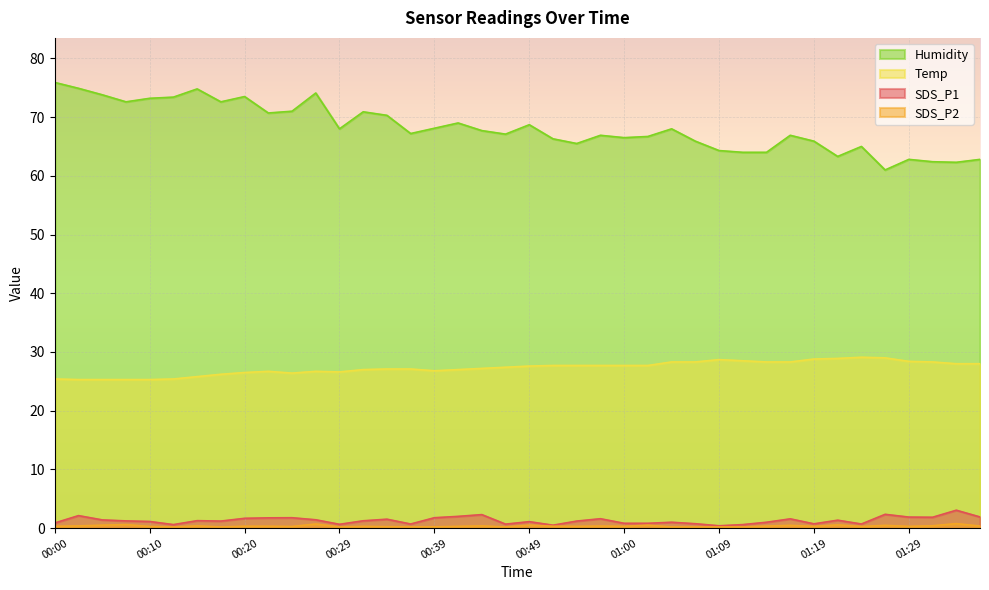

How many interior local valleys does the Humidity series have?

11